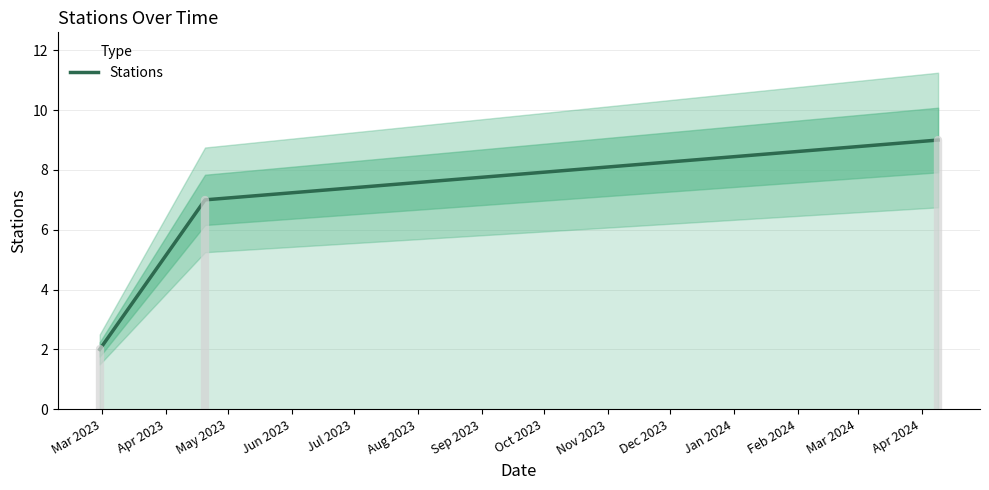

What is the sum of all values?

18